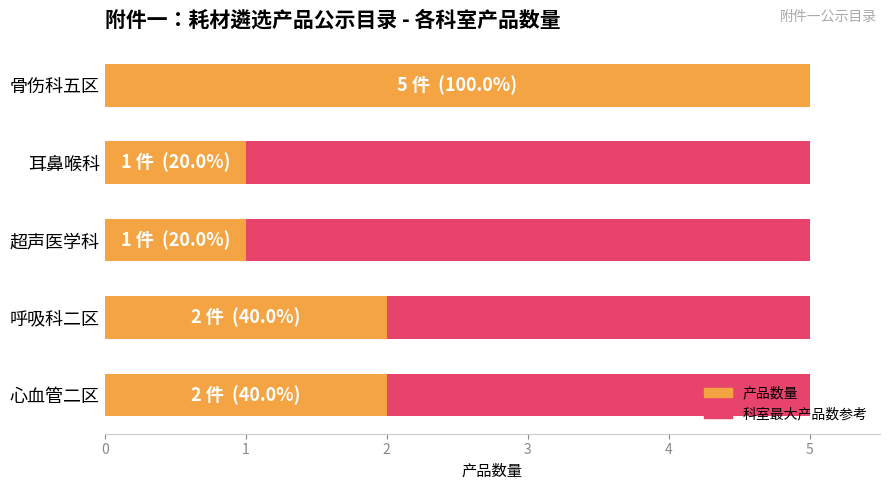

The value of 产品数量 at 心血管二区 is 0.6. True or false?

False